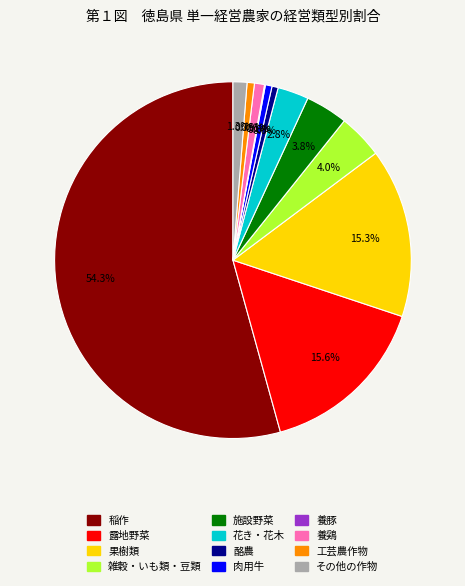

Is there a majority slice in this chart?

Yes